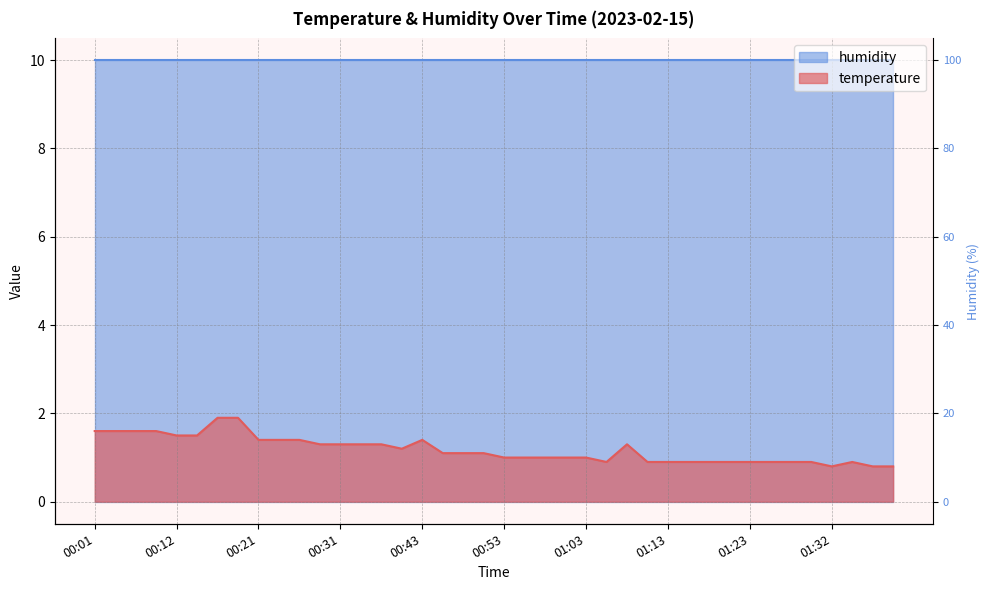

How many data points are above 1?

21